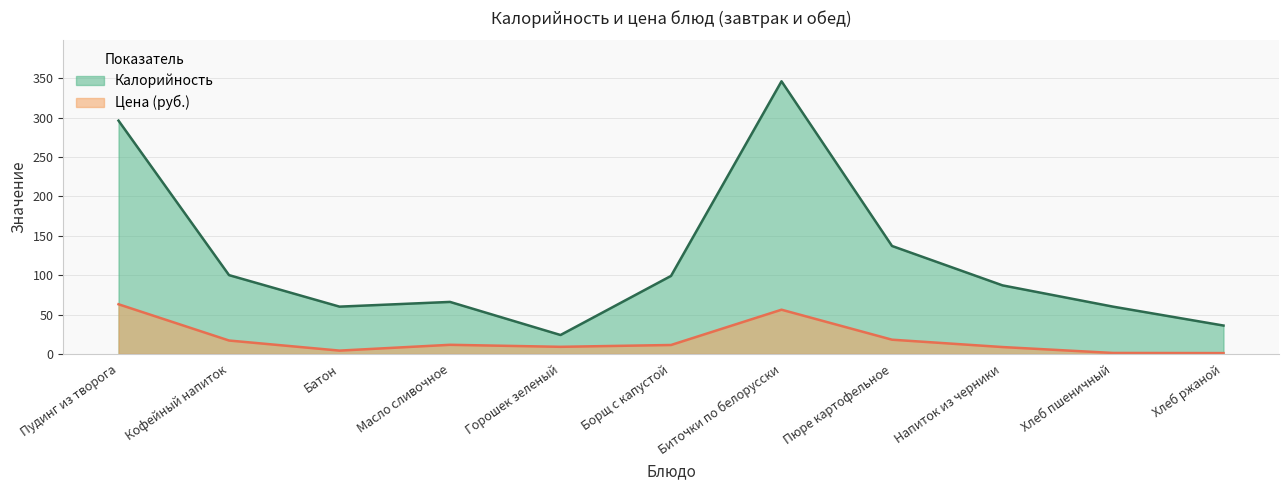

Is the value of Цена at Горошек зеленый greater than the value of Калорийность at Хлеб пшеничный?

No